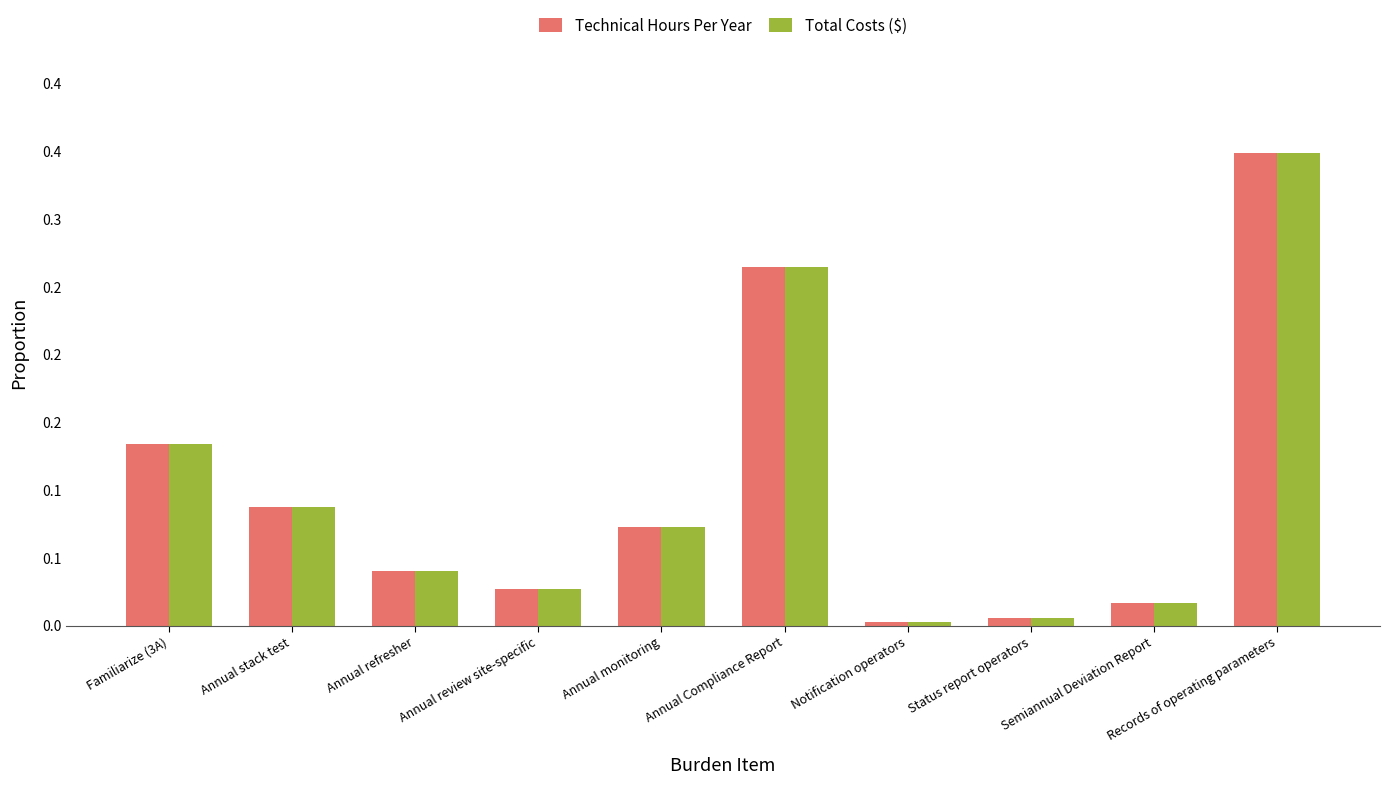

Reading right to left, list all the values displayed in this chart.

Technical Hours Per Year: Records of operating parameters=0.3	Semiannual Deviation Report=0.0	Status report operators=0.0	Notification operators=0.0	Annual Compliance Report=0.3	Annual monitoring=0.1	Annual review site-specific=0.0	Annual refresher=0.0	Annual stack test=0.1	Familiarize (3A)=0.1
Total Costs ($): Records of operating parameters=0.3	Semiannual Deviation Report=0.0	Status report operators=0.0	Notification operators=0.0	Annual Compliance Report=0.3	Annual monitoring=0.1	Annual review site-specific=0.0	Annual refresher=0.0	Annual stack test=0.1	Familiarize (3A)=0.1